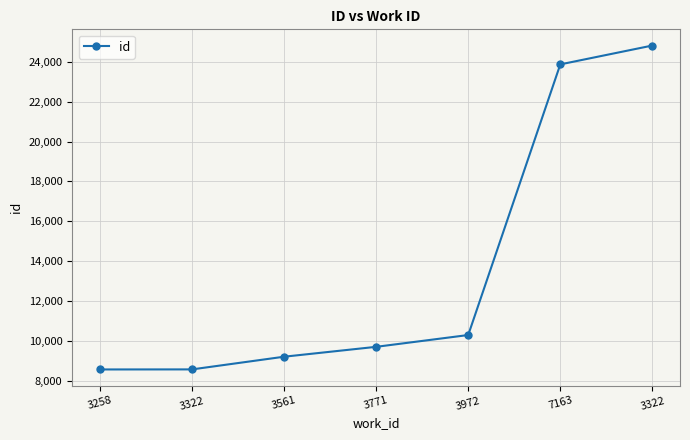

Rank the categories by value from lowest to highest.

3258, 3322, 3561, 3771, 3972, 7163, 3322